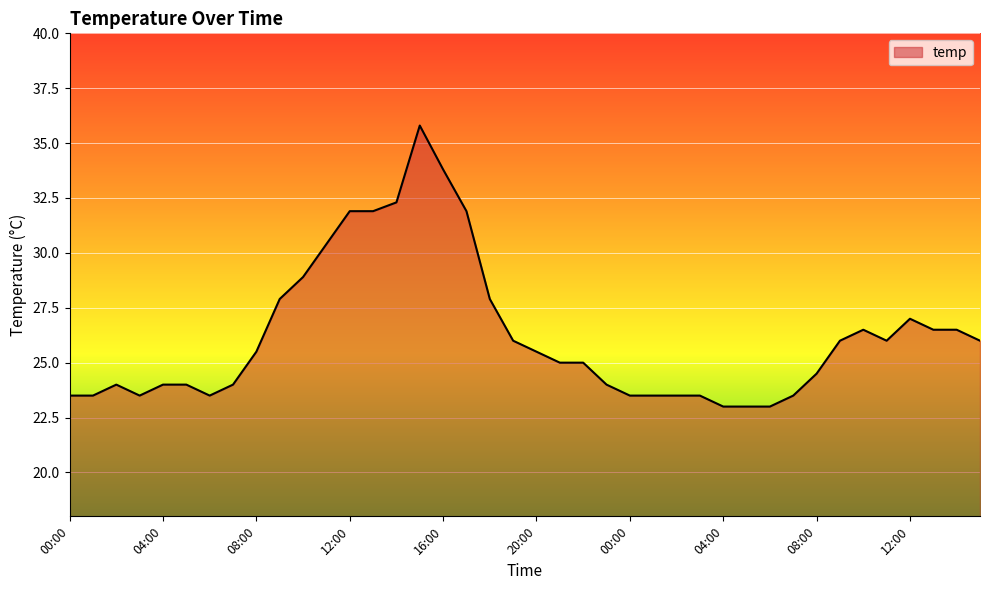

What is the smallest value displayed?

23.0